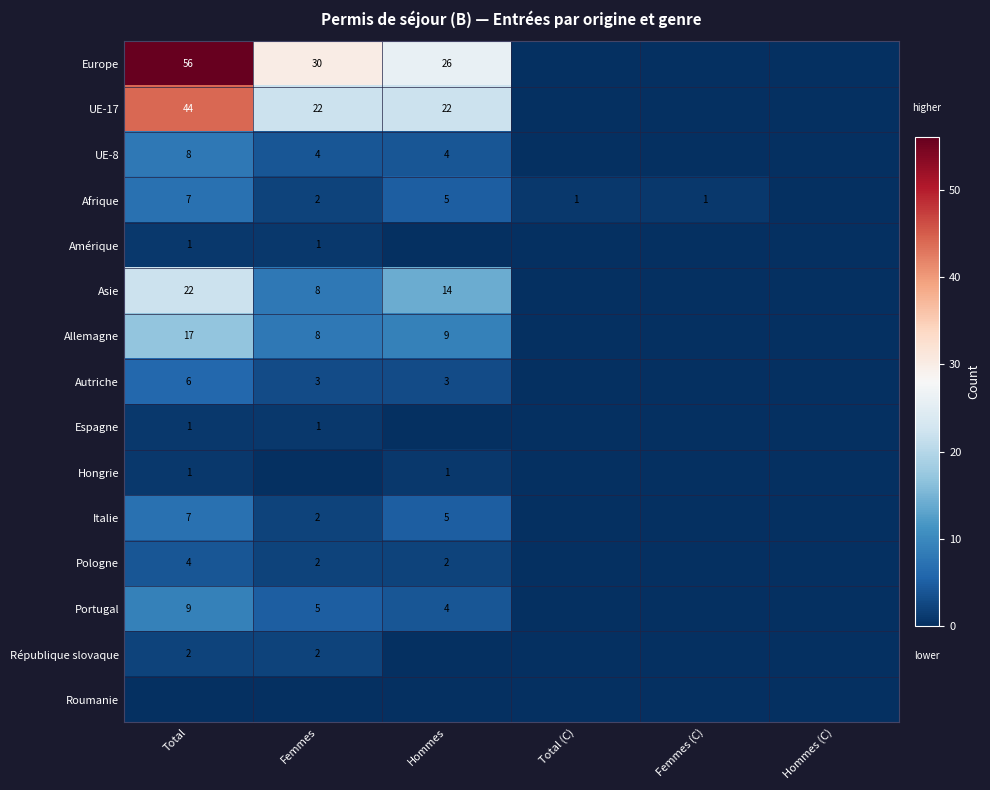

At how many categories does at least one series exceed 37?

1